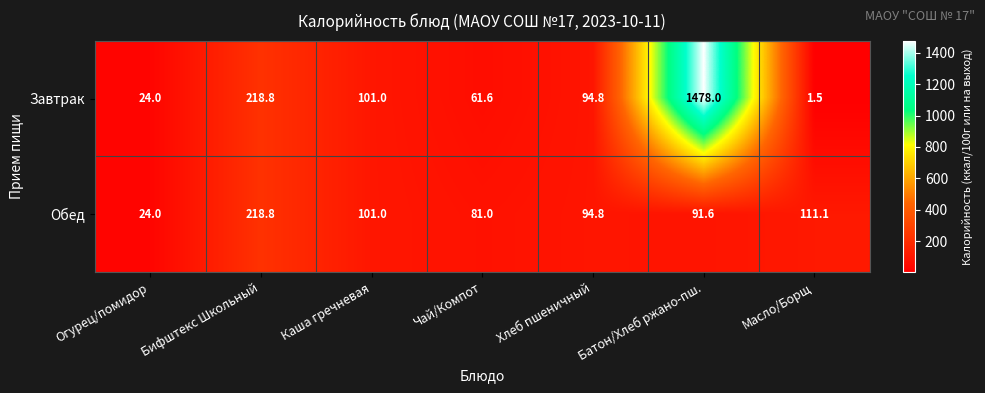

How many distinct data groups are displayed?

2